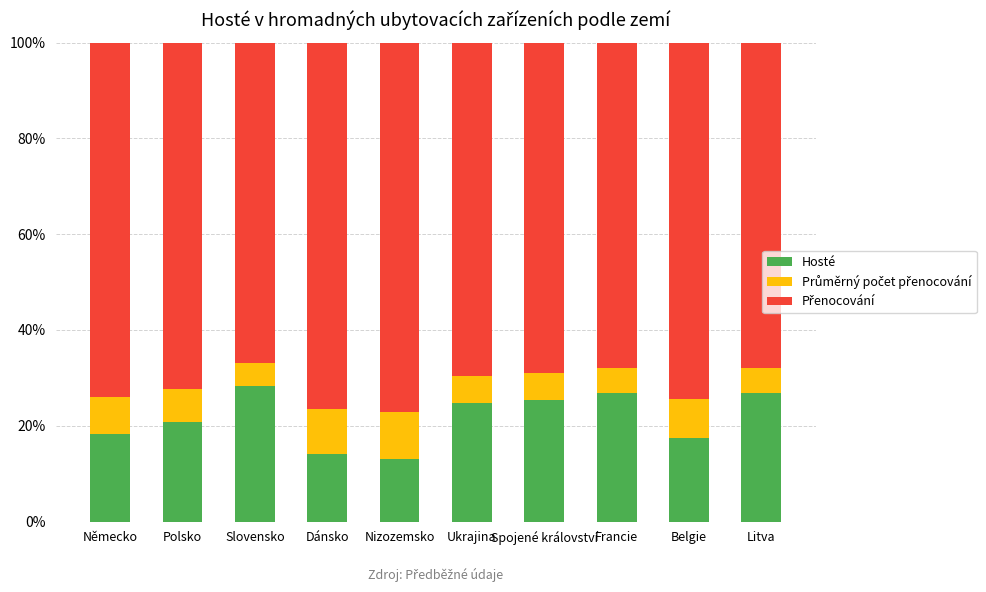

What is the maximum value for Hosté?

28.2